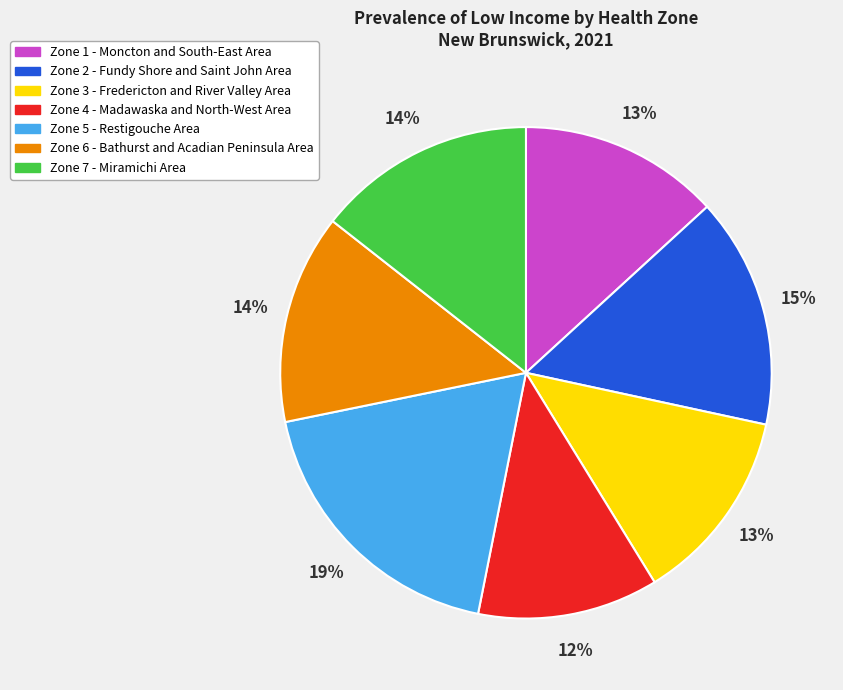

How many segments does this pie chart have?

7